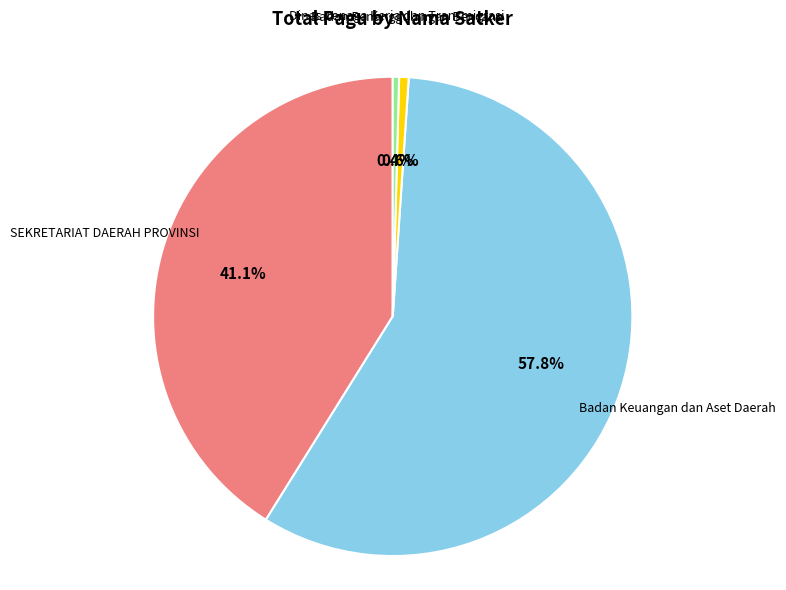

Is there a majority slice in this chart?

Yes